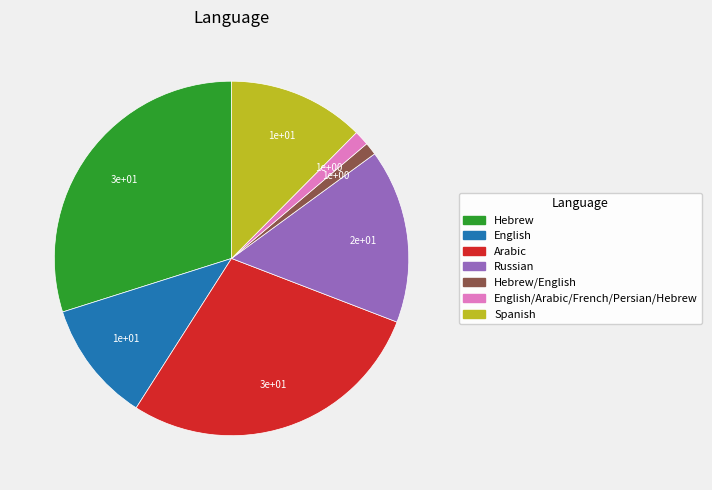

The English/Arabic/French/Persian/Hebrew slice represents 11% of the pie. True or false?

False